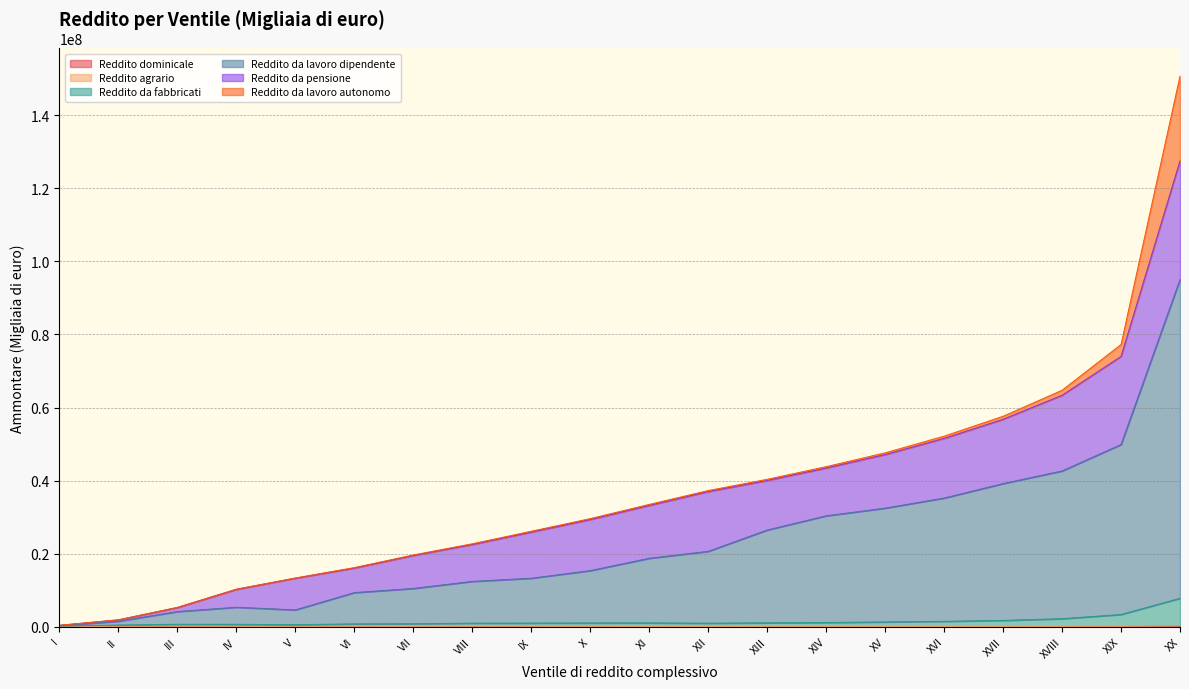

Is it true that Reddito dominicale equals 10827 at VI?

False